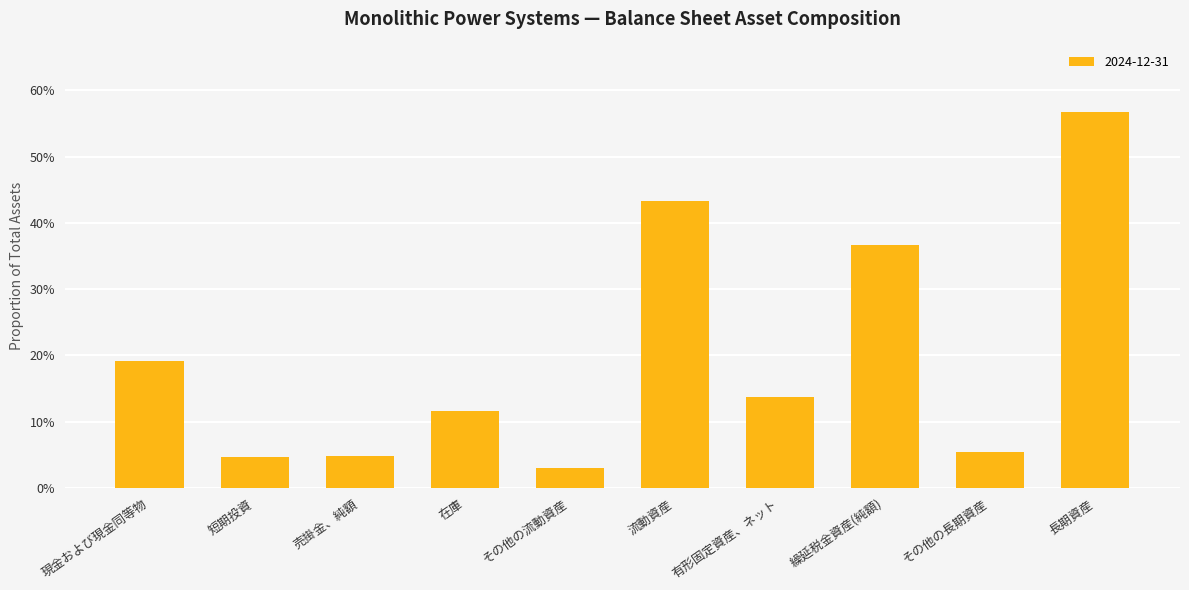

Does the chart contain any negative values?

No